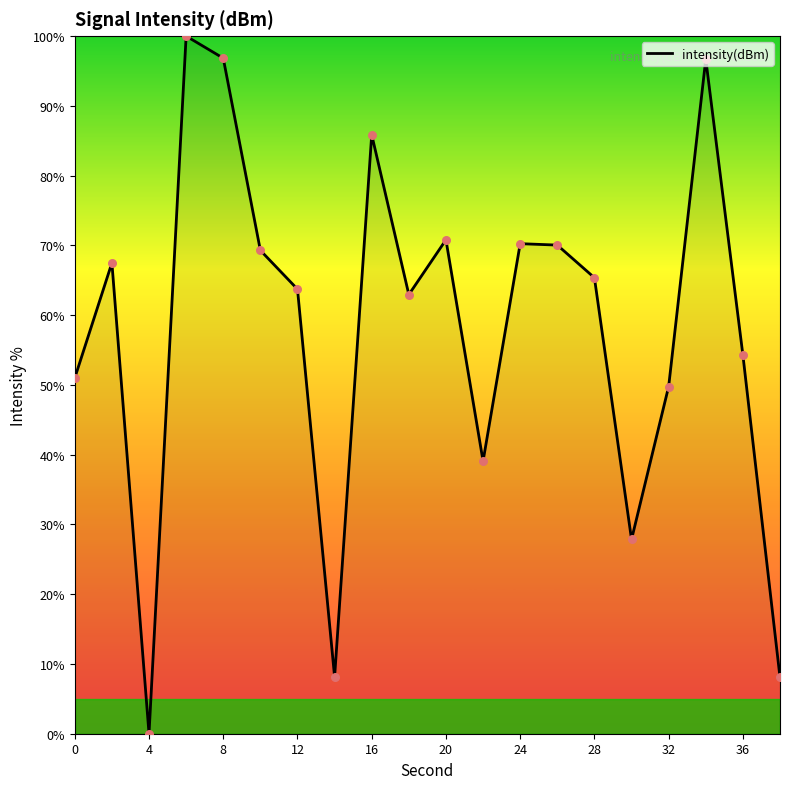

What is the greatest value displayed?

100.0